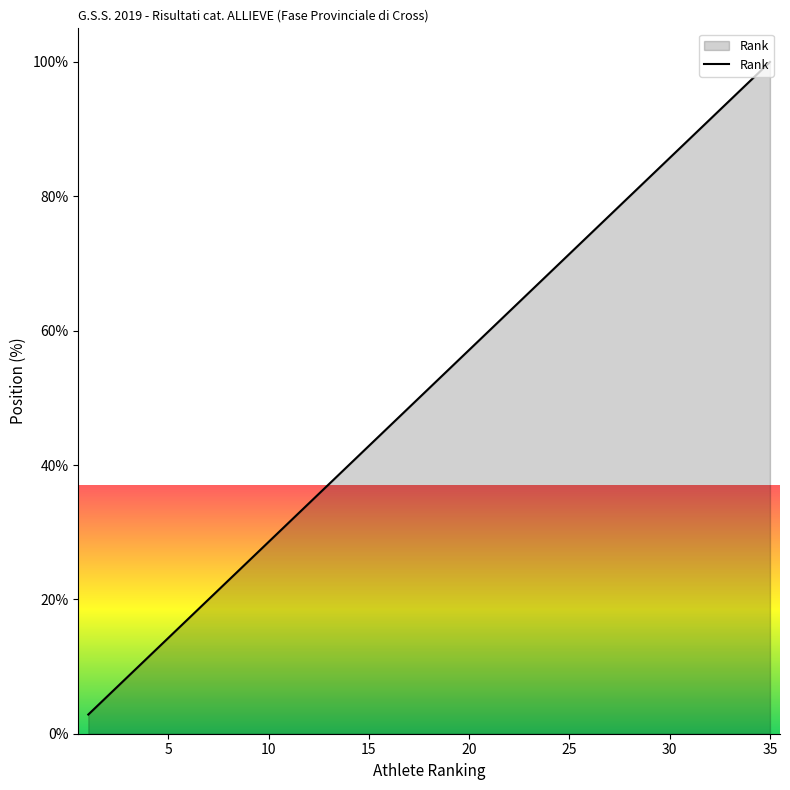

Reading left to right, list all the values displayed in this chart.

2.9	5.7	8.6	11.4	14.3	17.1	20.0	22.9	25.7	28.6	31.4	34.3	37.1	40.0	42.9	45.7	48.6	51.4	54.3	57.1	60.0	62.9	65.7	68.6	71.4	74.3	77.1	80.0	82.9	85.7	88.6	91.4	94.3	97.1	100.0